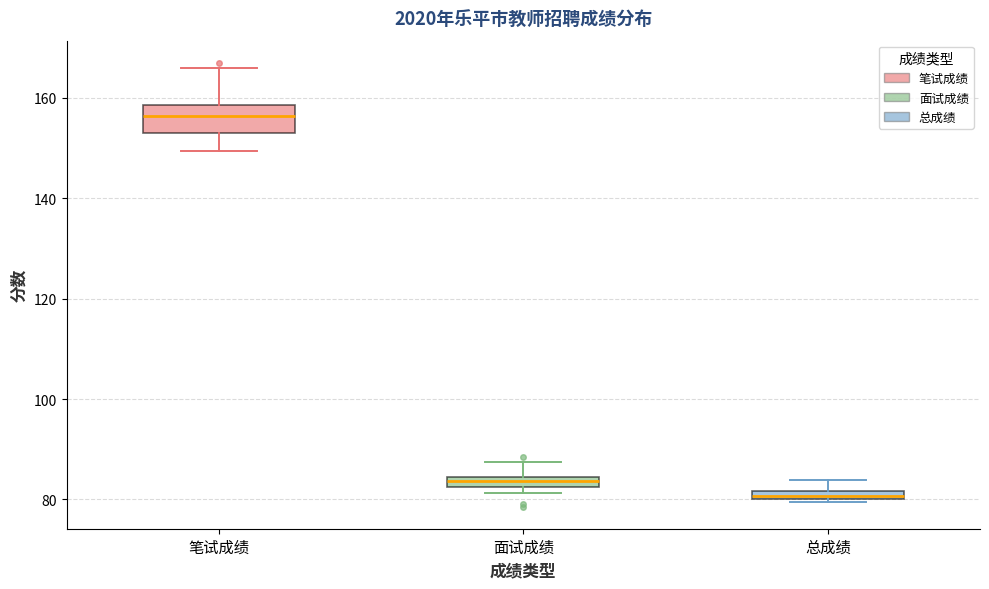

Which box has the highest median line?

笔试成绩